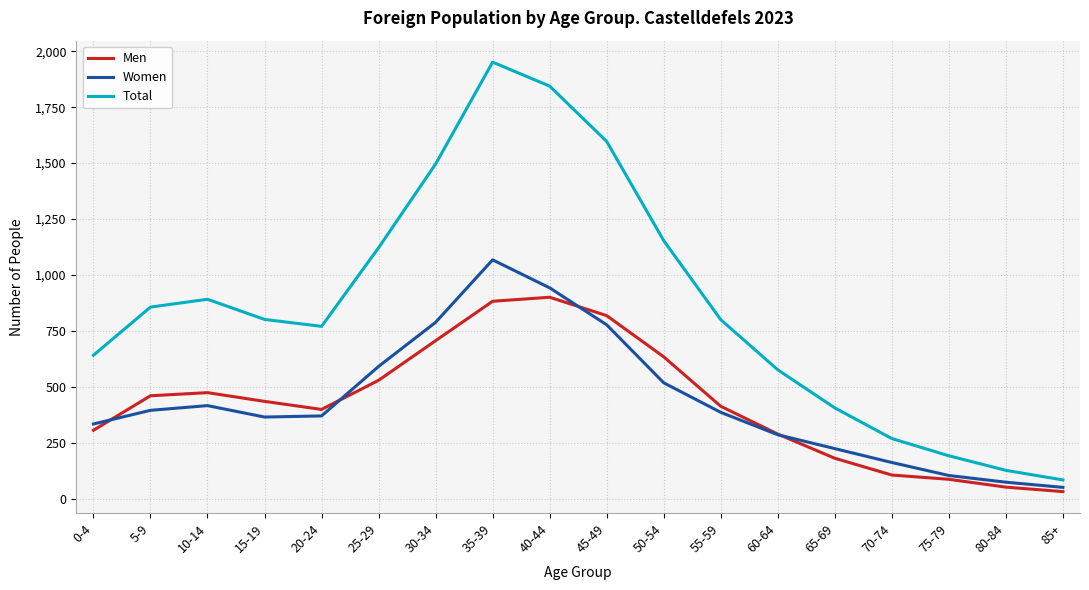

Rank the series by their maximum value, from lowest to highest.

Men, Women, Total